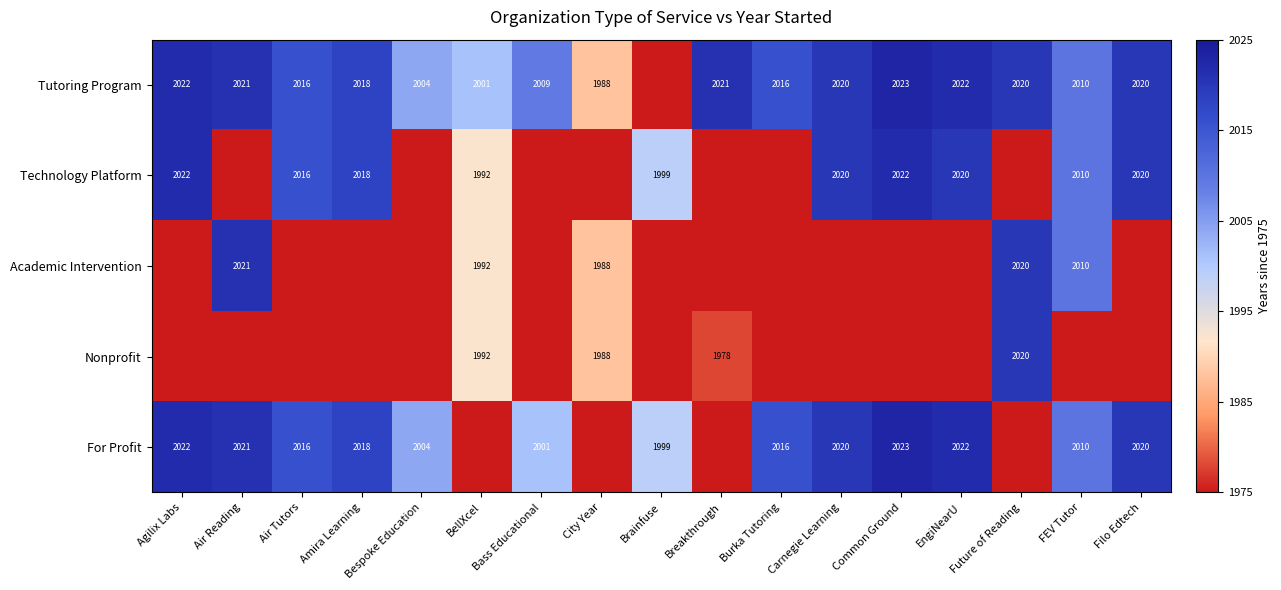

True or false: Nonprofit has a value of 2804 at BellXcel.

False